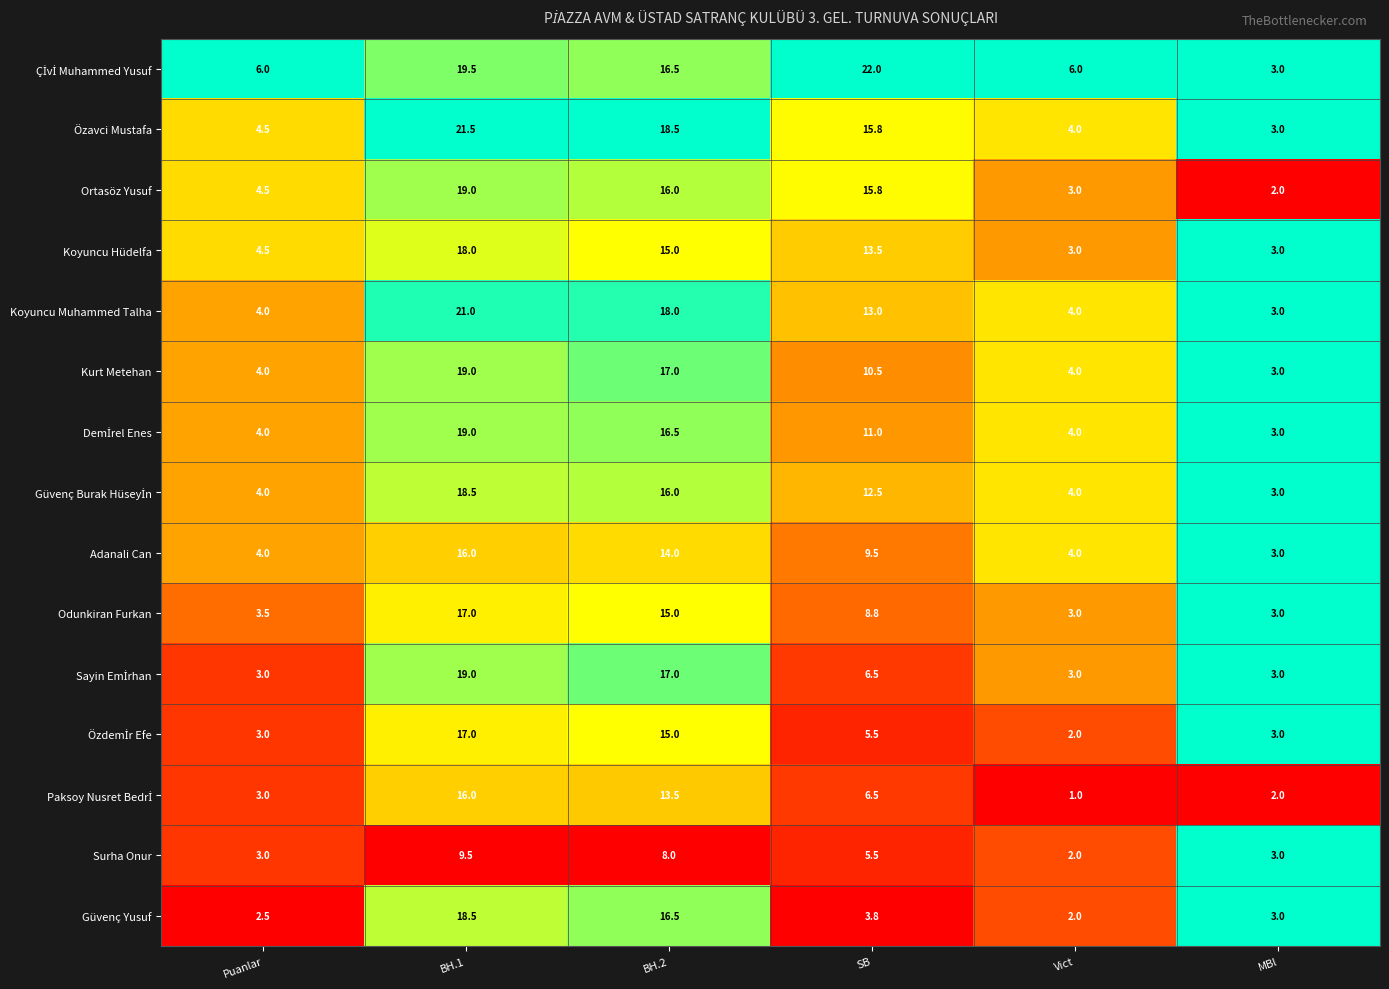

True or false: Kurt Metehan has a value of 6.4 at Puanlar.

False